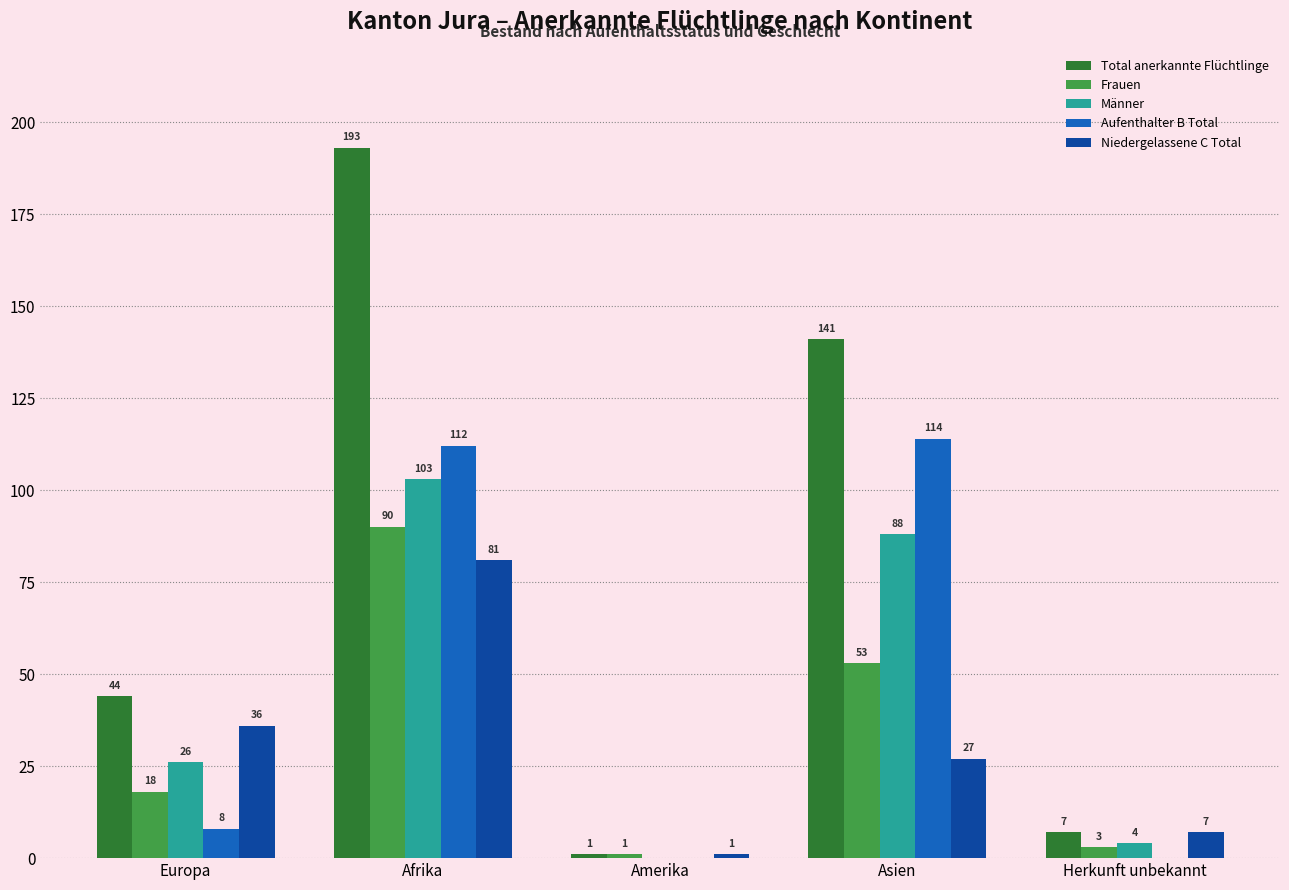

Which series has the widest spread of values?

Total anerkannte Flüchtlinge